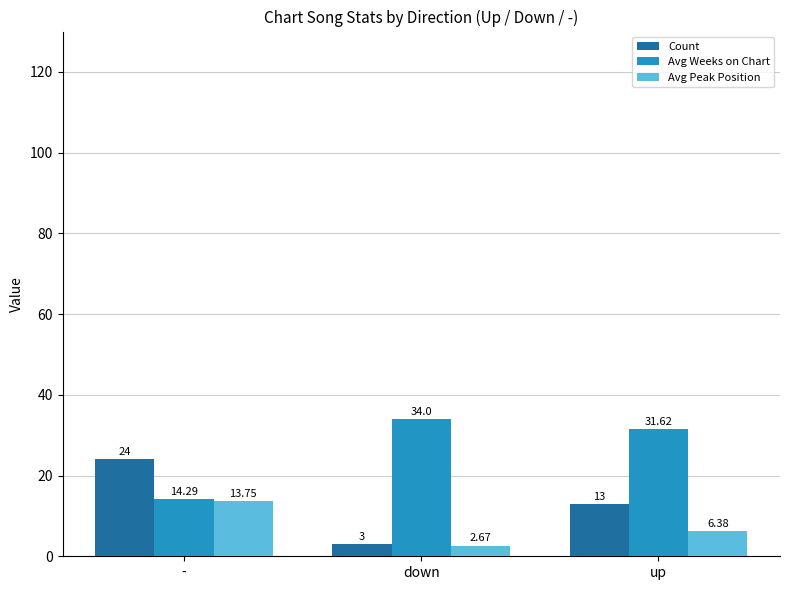

Which series has the largest range (max minus min)?

Count